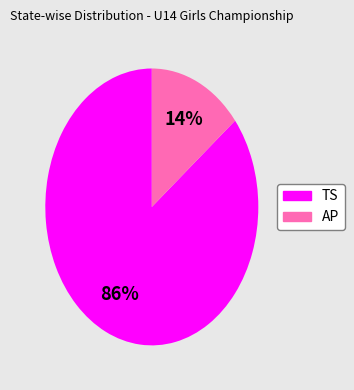

How many segments does this pie chart have?

2